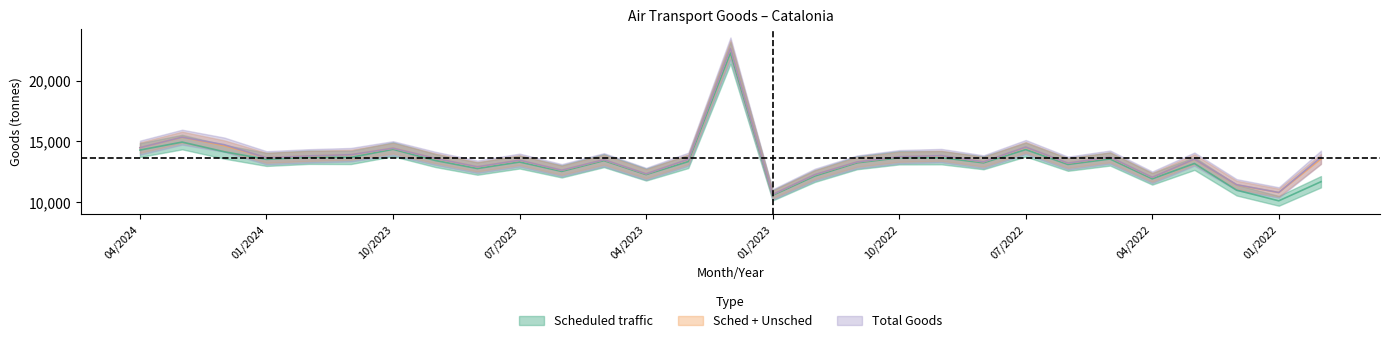

In Aircraft Total, how many points are lower than both neighbors (excluding endpoints)?

8